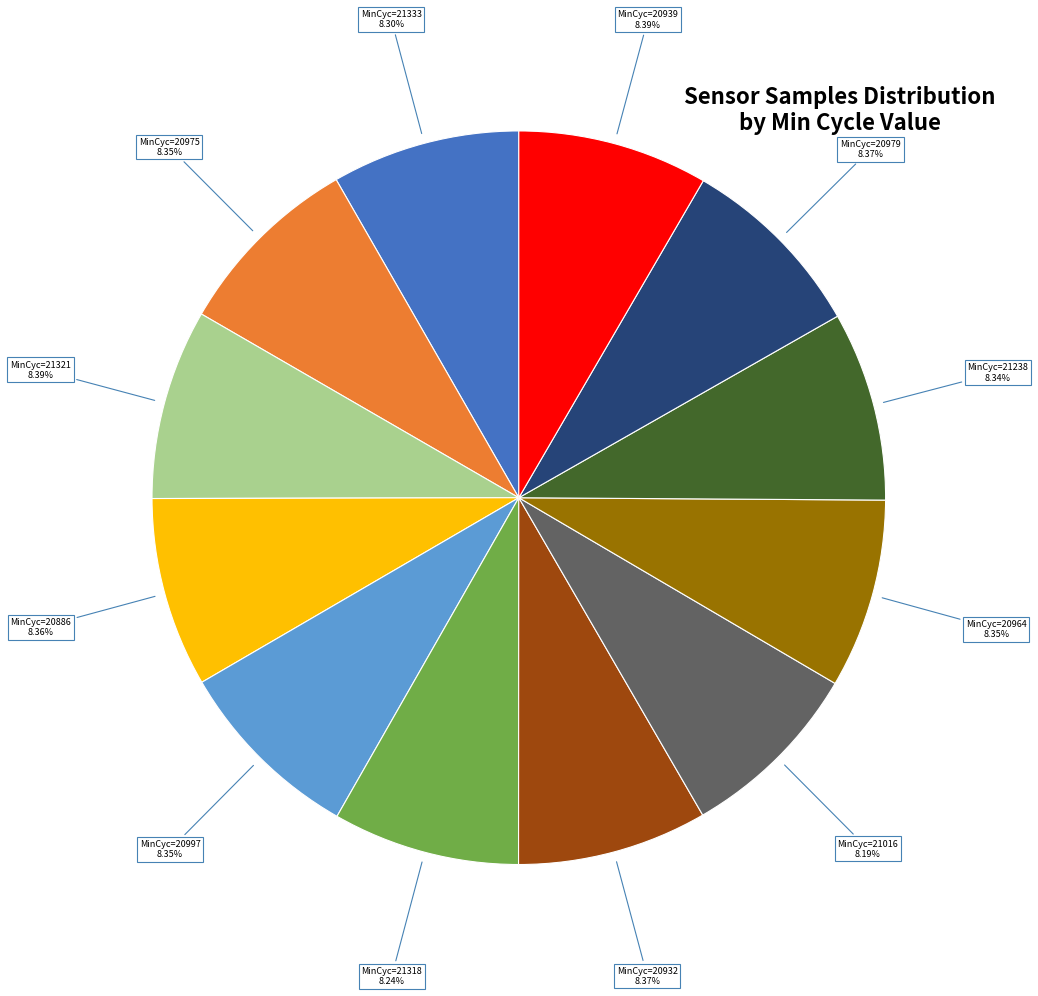

Is there any slice that represents more than half of the pie?

No